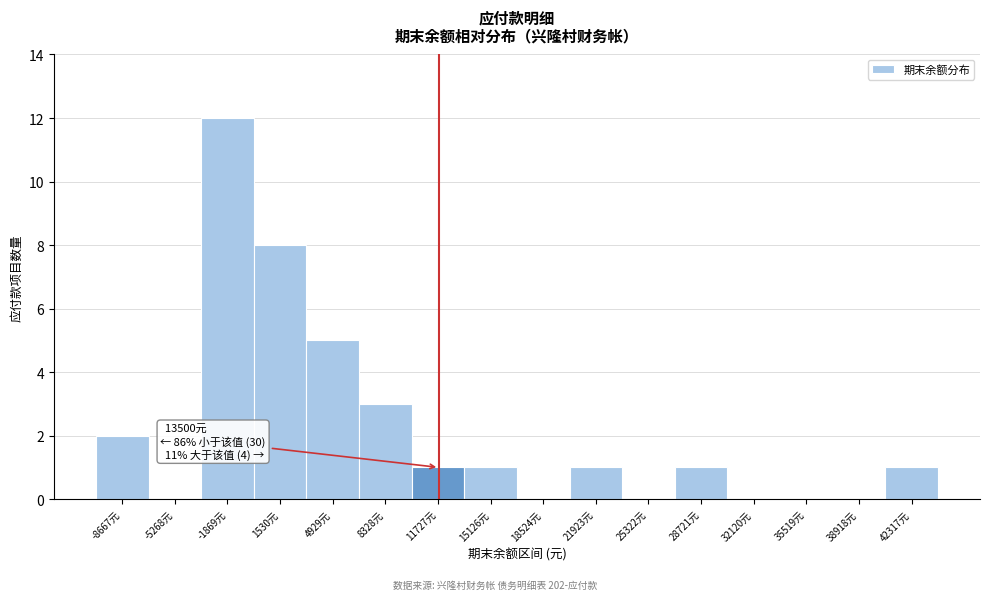

Reading right to left, extract all data points from this chart.

42317元=1	38918元=0	35519元=0	32120元=0	28721元=1	25322元=0	21923元=1	18524元=0	15126元=1	11727元=1	8328元=3	4929元=5	1530元=8	-1869元=12	-5268元=0	-8667元=2